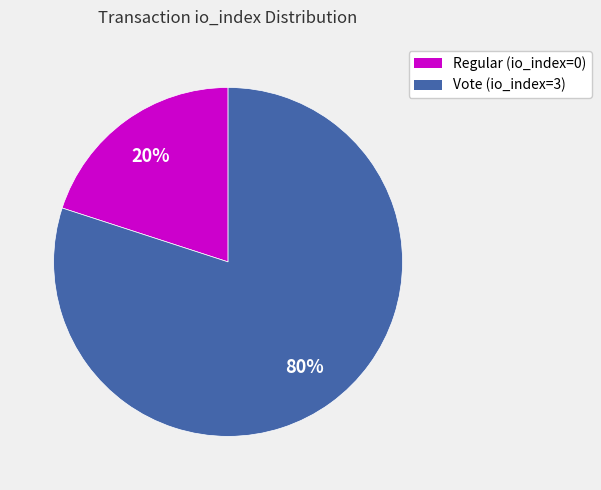

Is it true that Vote (io_index=3) is 99% of the pie?

False